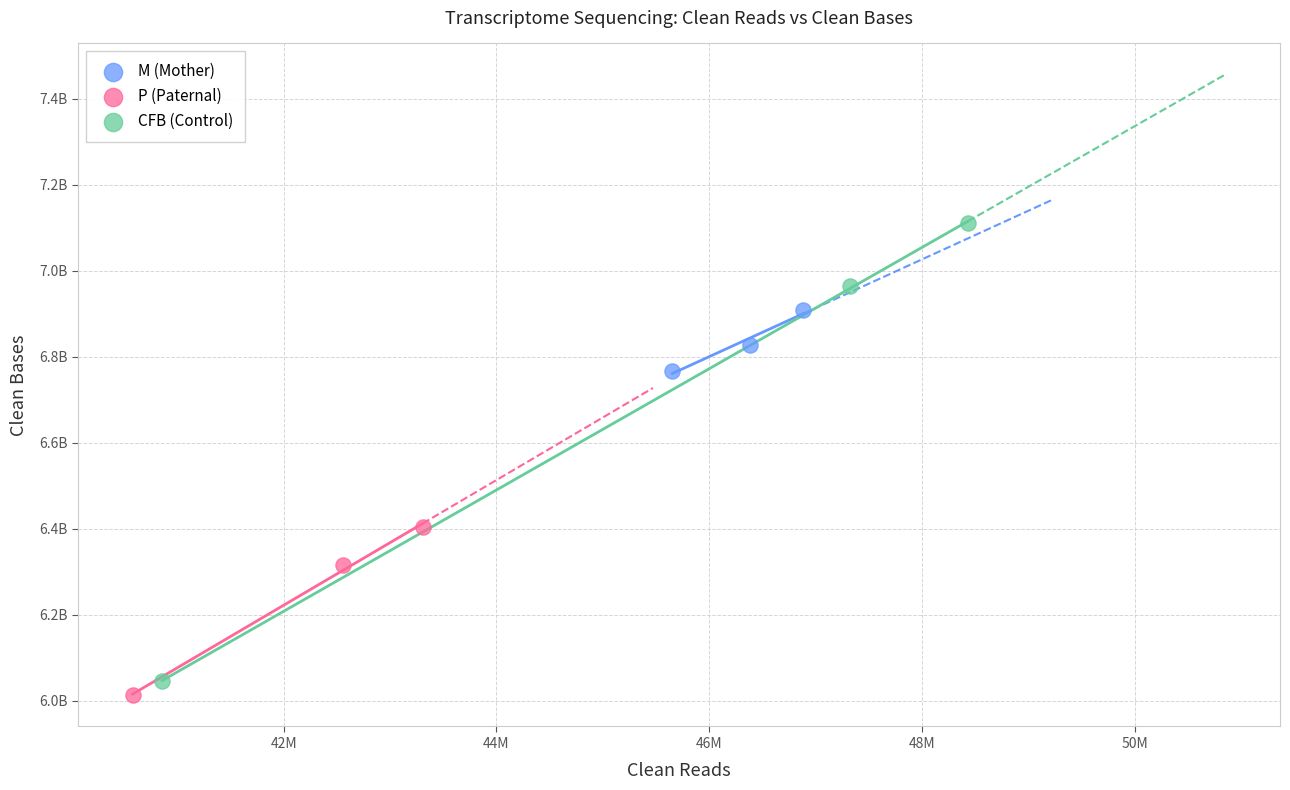

What are all the series names shown in the legend?

M (Mother), P (Paternal), CFB (Control)